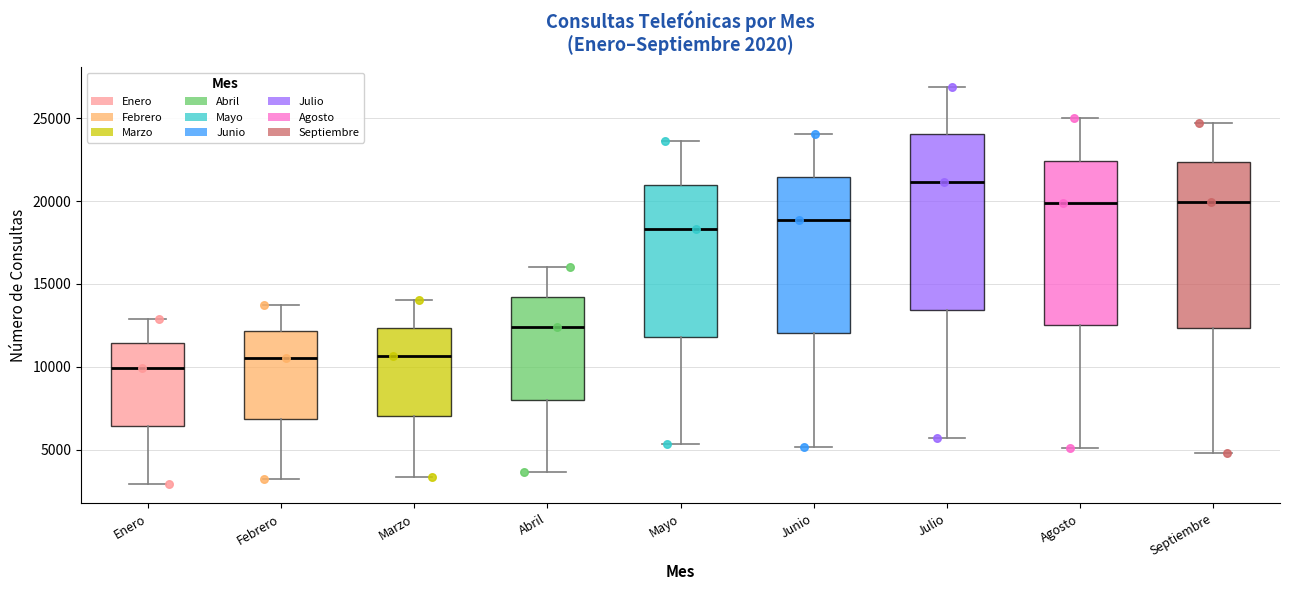

Which box is the tallest, from its lower edge to its upper edge?

Julio